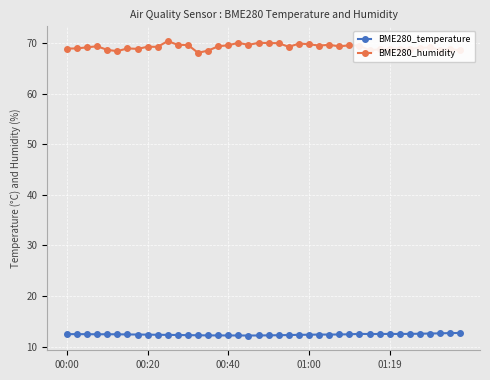

How many lines are shown in the chart?

2